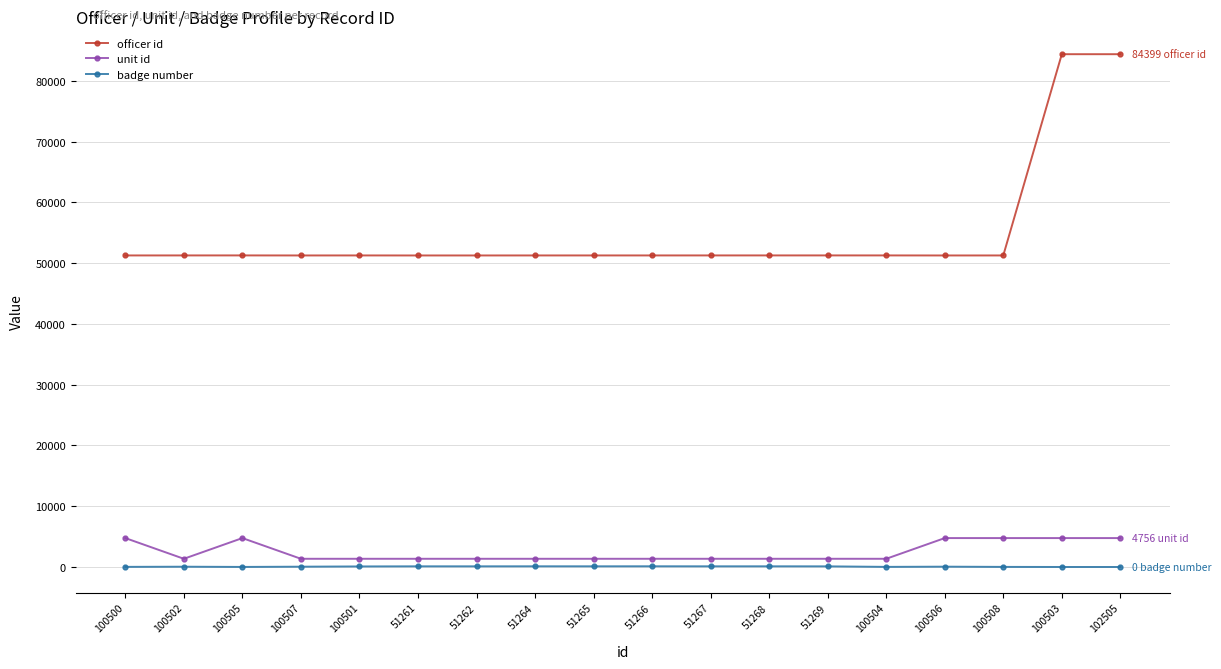

What are all the series names shown in the legend?

officer id, unit id, badge number